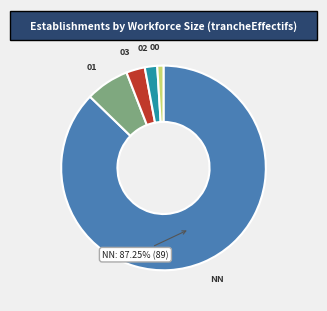

How many slices are in this pie chart?

5